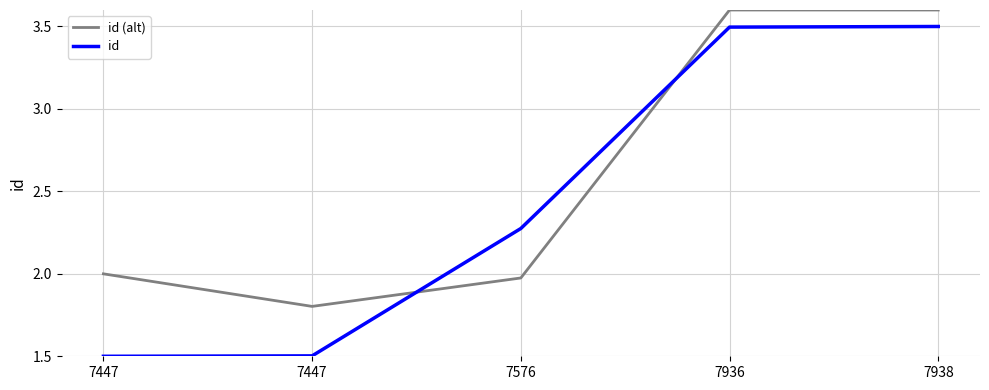

Rank the series by their maximum value, from highest to lowest.

id (alt), id